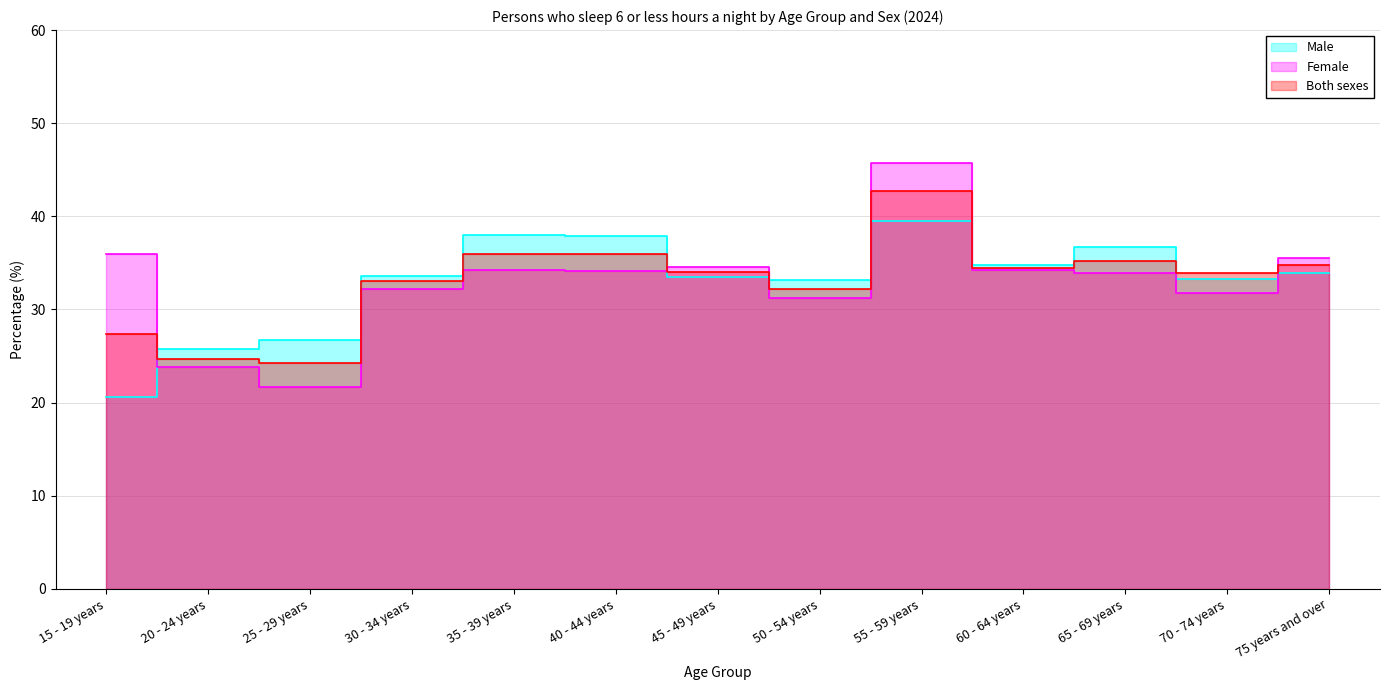

List the series in order of their peak value, lowest first.

Male, Both sexes, Female